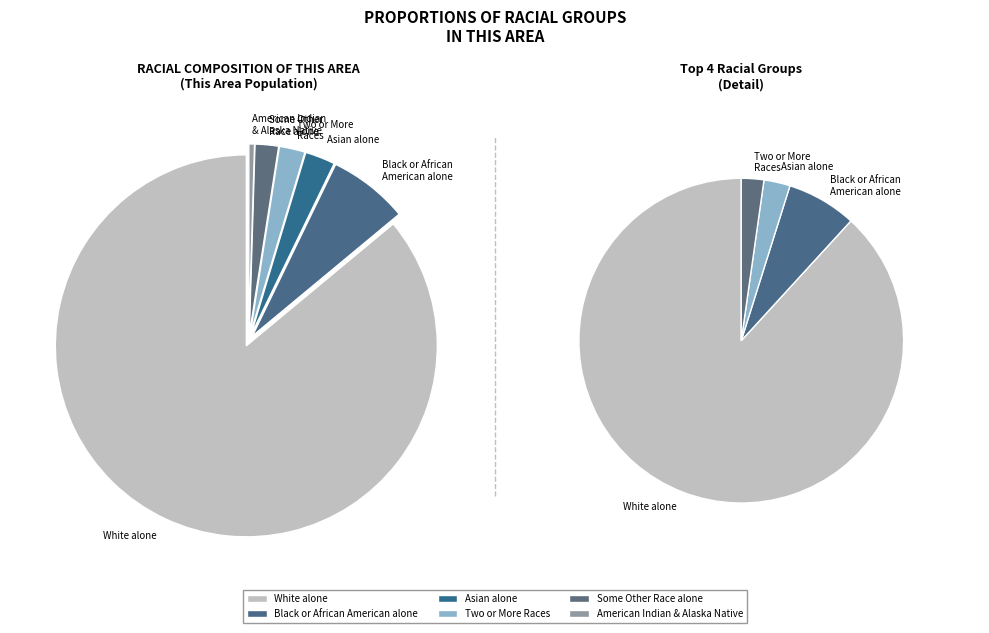

Does Two or More Races account for over 50% of the chart?

No